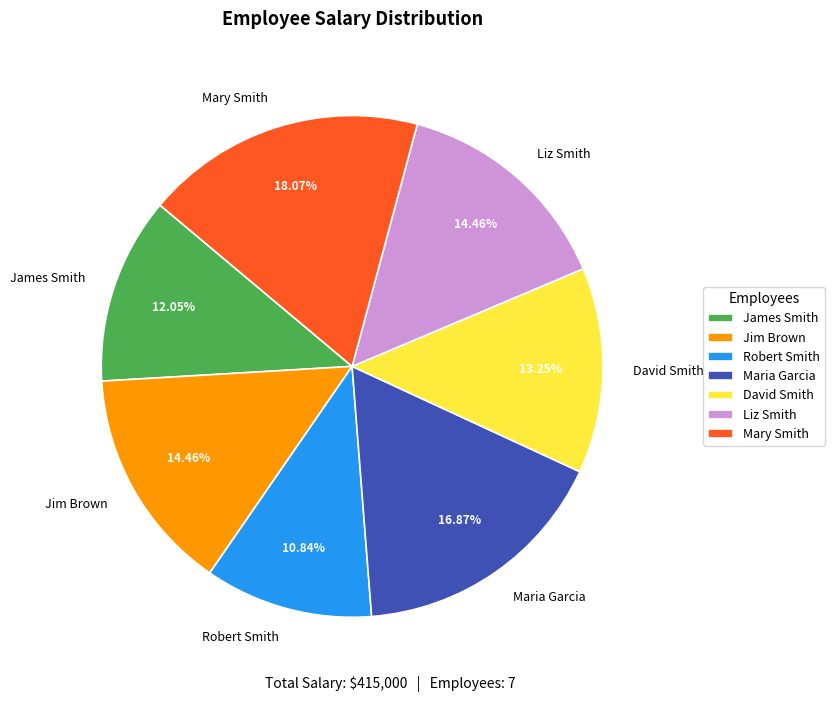

Do David Smith and Mary Smith together represent more than half of the pie?

No